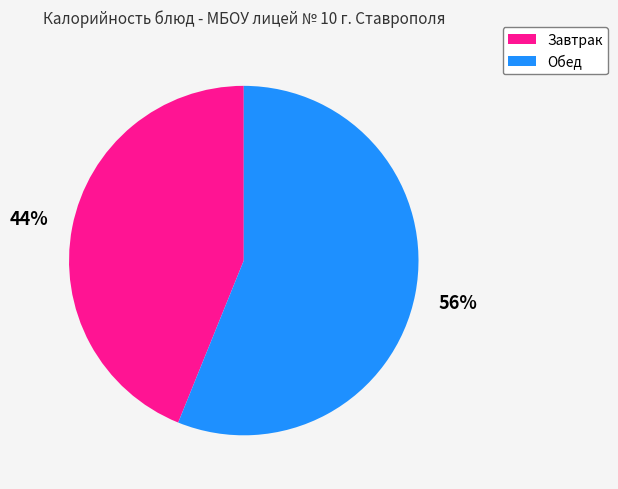

Is there a majority slice in this chart?

Yes